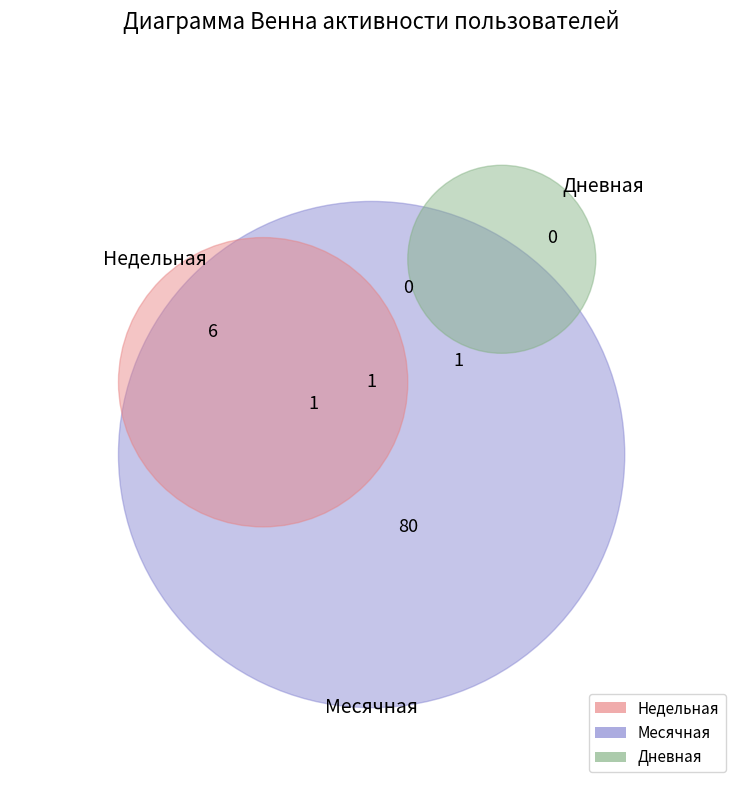

Is the sum of 31 and 12 greater than half?

No